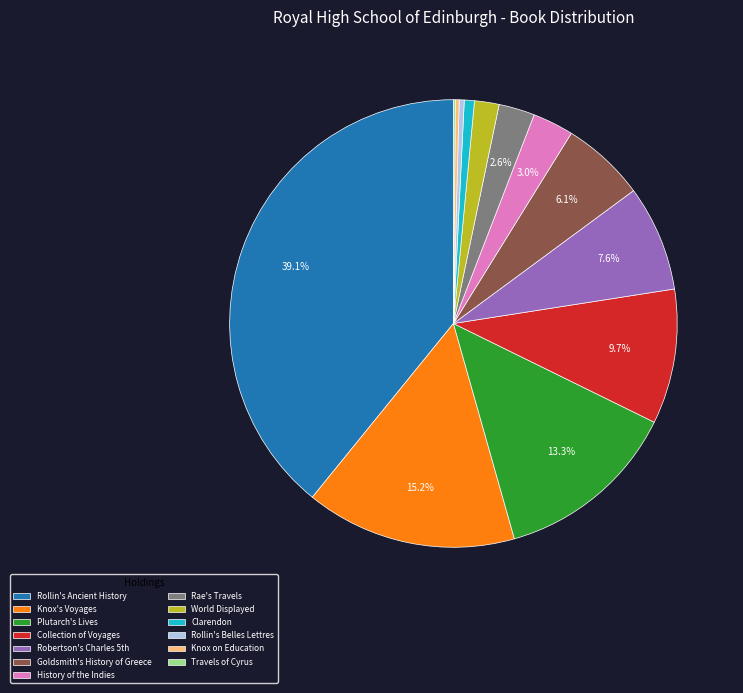

Does Rae's Travels account for over 50% of the chart?

No